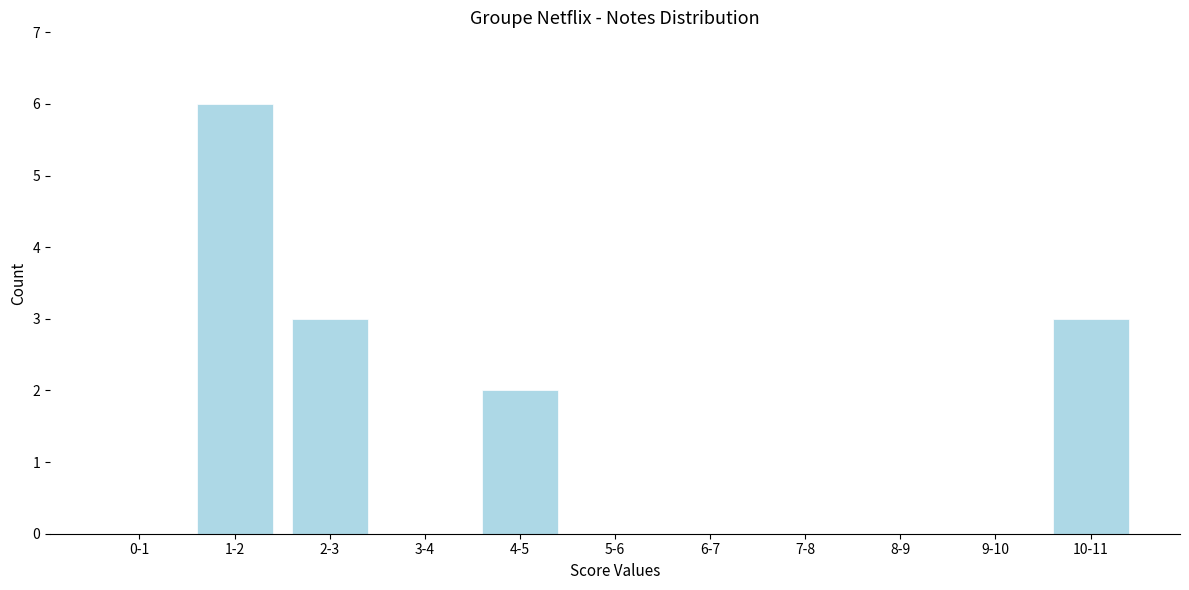

Reading left to right, extract all data points from this chart.

0-1=0	1-2=6	2-3=3	3-4=0	4-5=2	5-6=0	6-7=0	7-8=0	8-9=0	9-10=0	10-11=3